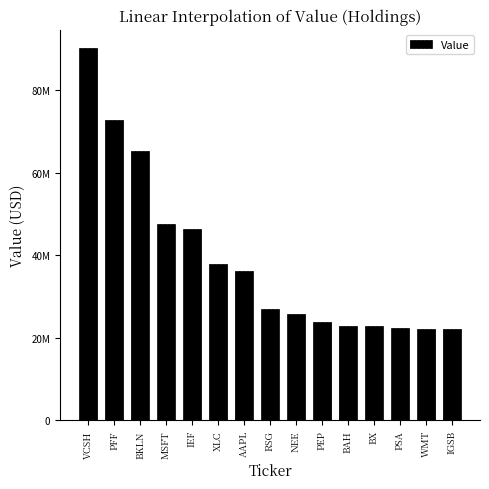

Between IGSB and IEF, which is larger?

IEF